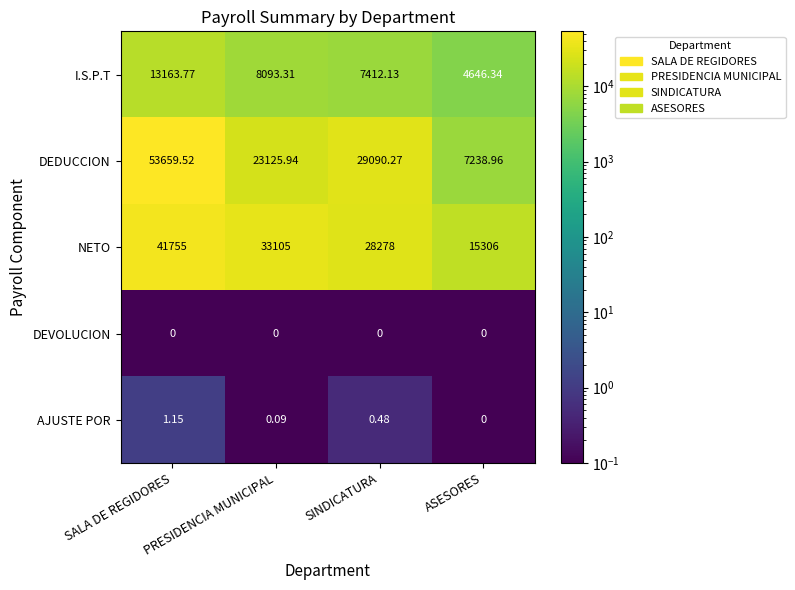

Where does the NETO series first go above 33105?

SALA DE REGIDORES